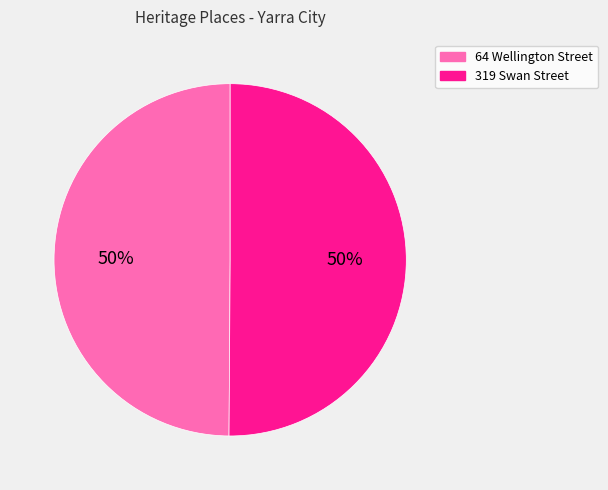

What percentage is the 319 Swan Street slice, to the nearest percent?

50%